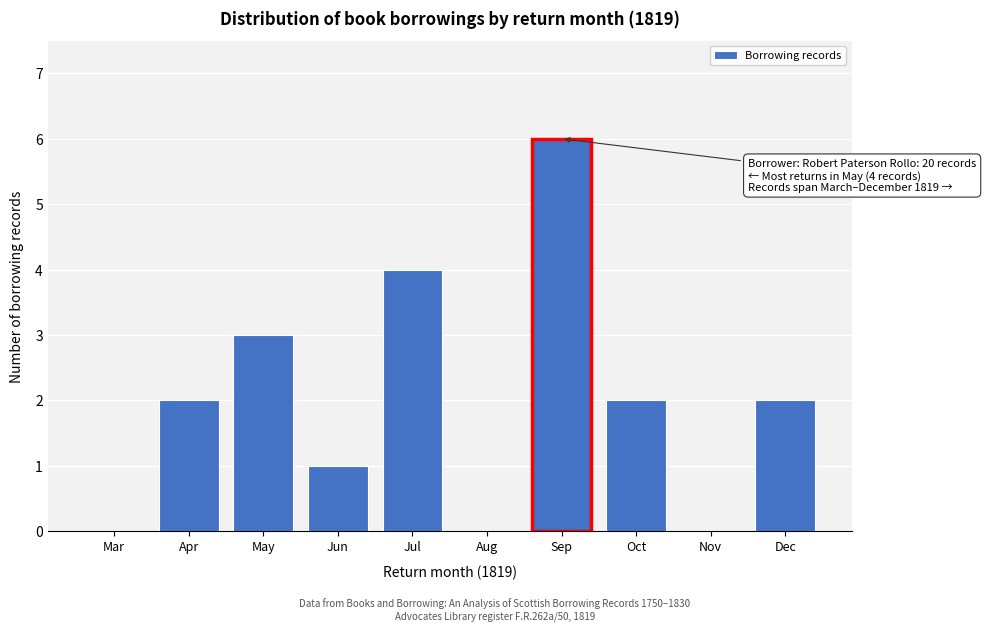

Reading left to right, list all the values displayed in this chart.

Mar=0	Apr=2	May=3	Jun=1	Jul=4	Aug=0	Sep=6	Oct=2	Nov=0	Dec=2